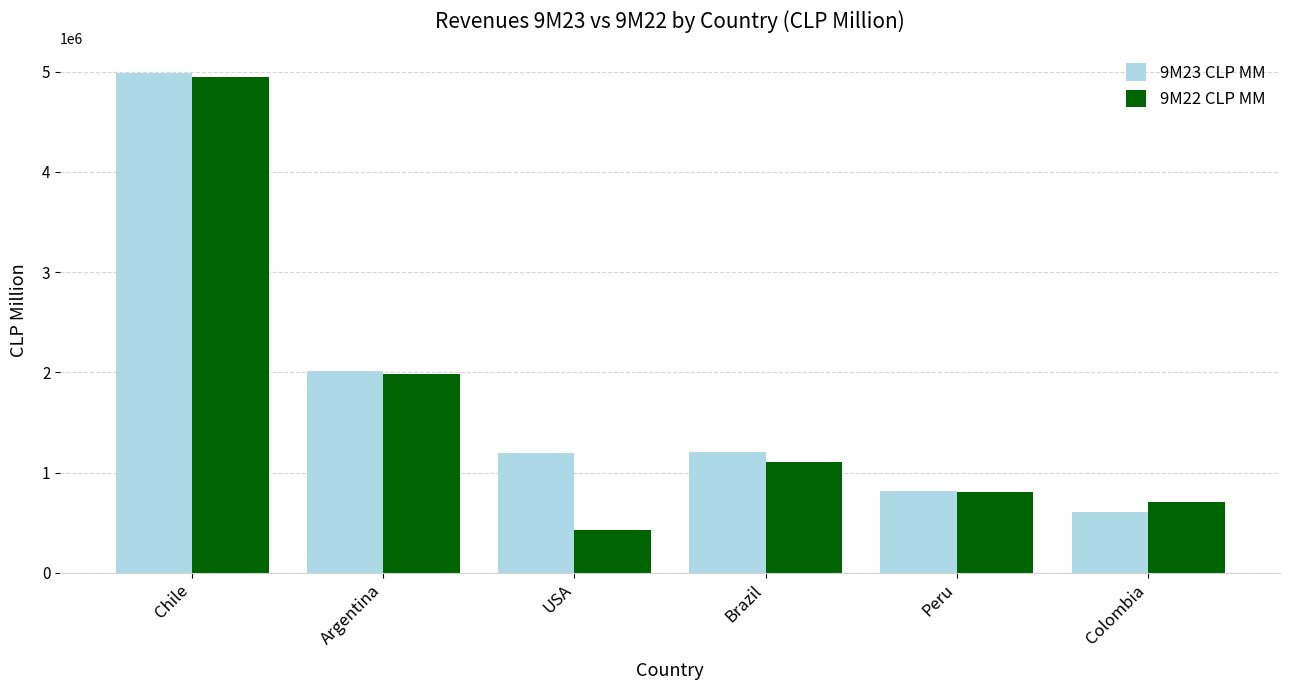

At which category is the sum across all series the highest?

Chile